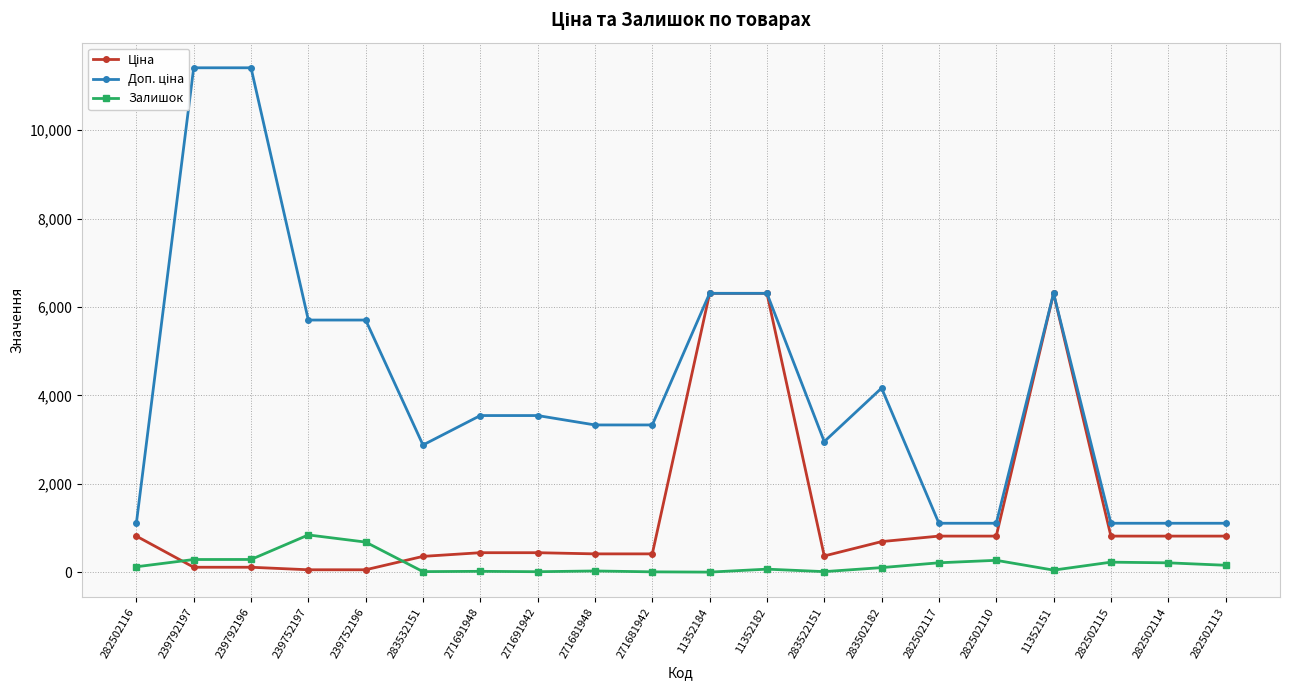

At which label is Залишок closest to 424?

239792196